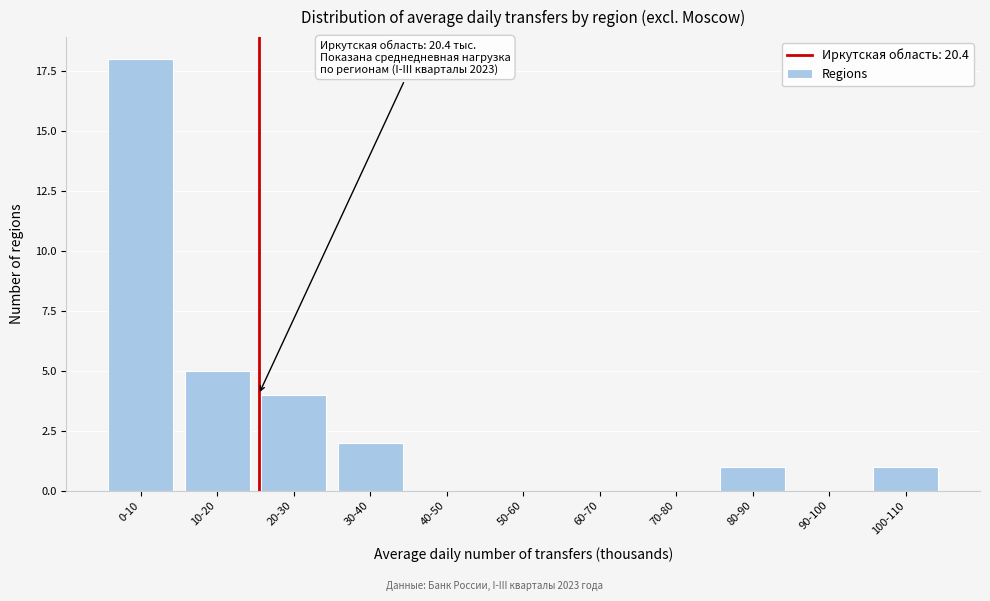

Reading right to left, list all the values displayed in this chart.

100-110=1	90-100=0	80-90=1	70-80=0	60-70=0	50-60=0	40-50=0	30-40=2	20-30=4	10-20=5	0-10=18